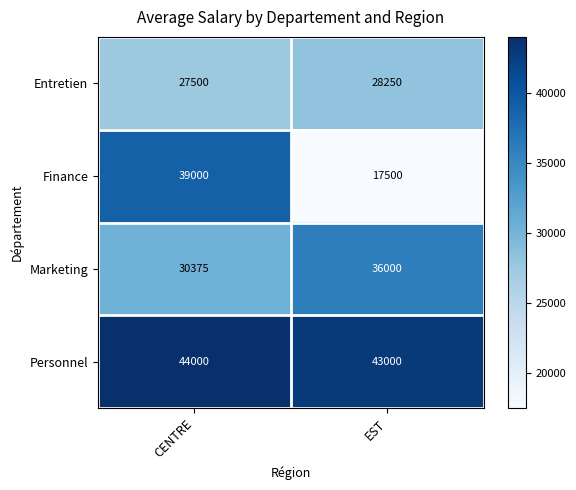

Rank the series by their maximum value, from highest to lowest.

Personnel, Finance, Marketing, Entretien